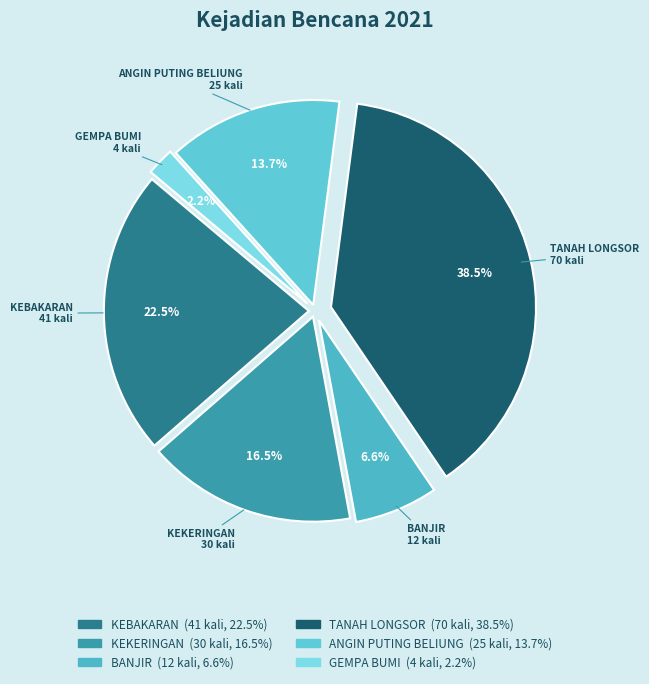

True or false: ANGIN PUTING BELIUNG accounts for 25% of the total.

False